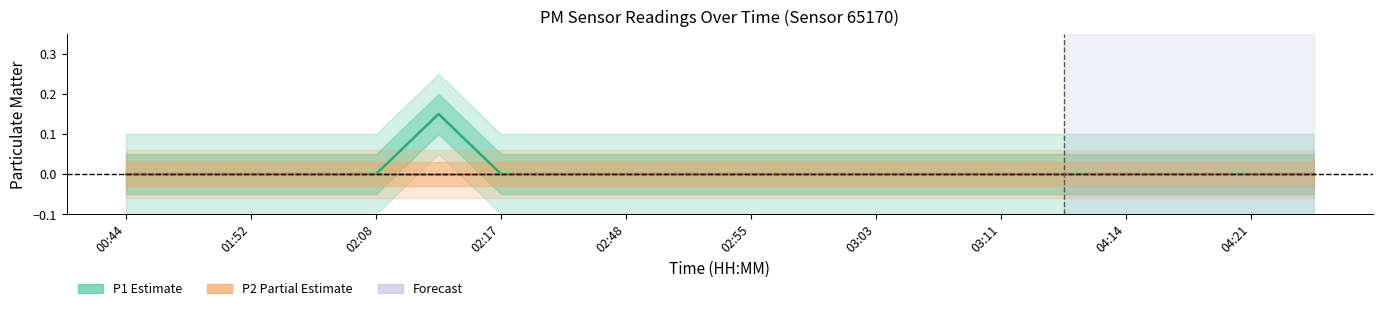

Reading right to left, transcribe all the data shown in this chart.

P1: 0.0	0.0	0.0	0.0	0.0	0.0	0.0	0.0	0.0	0.0	0.0	0.0	0.0	0.0	0.1	0.0	0.0	0.0	0.0	0.0
P2: 0.0	0.0	0.0	0.0	0.0	0.0	0.0	0.0	0.0	0.0	0.0	0.0	0.0	0.0	0.0	0.0	0.0	0.0	0.0	0.0